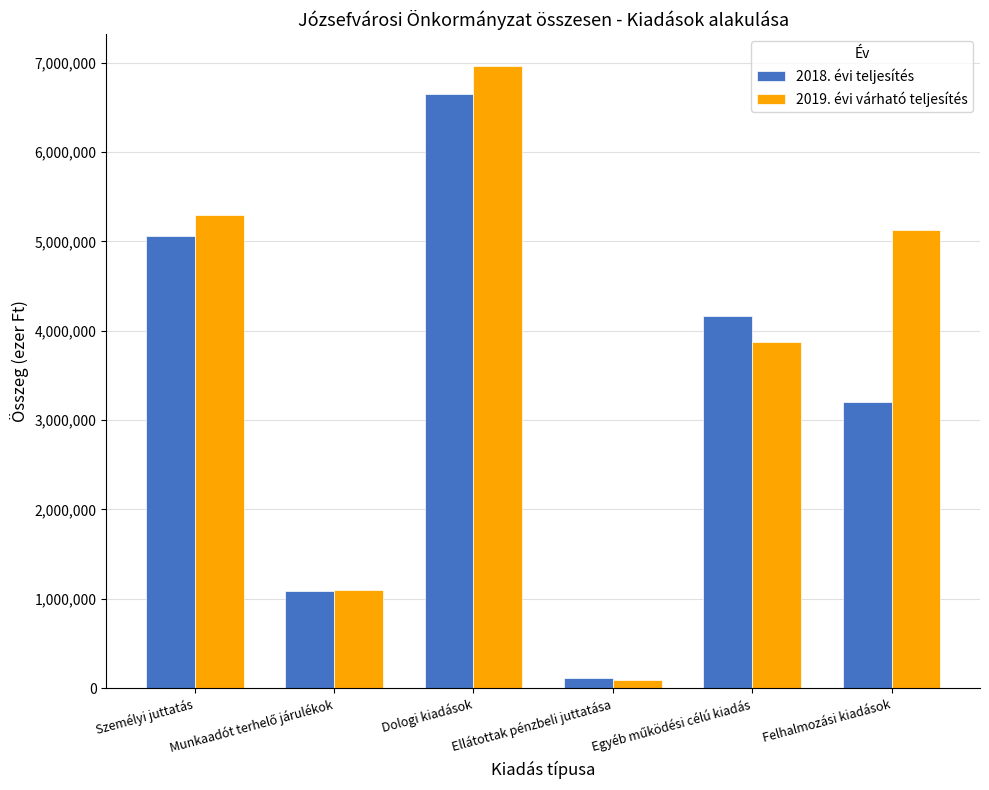

What is the label of the 3rd bar from the right?

Ellátottak pénzbeli juttatása